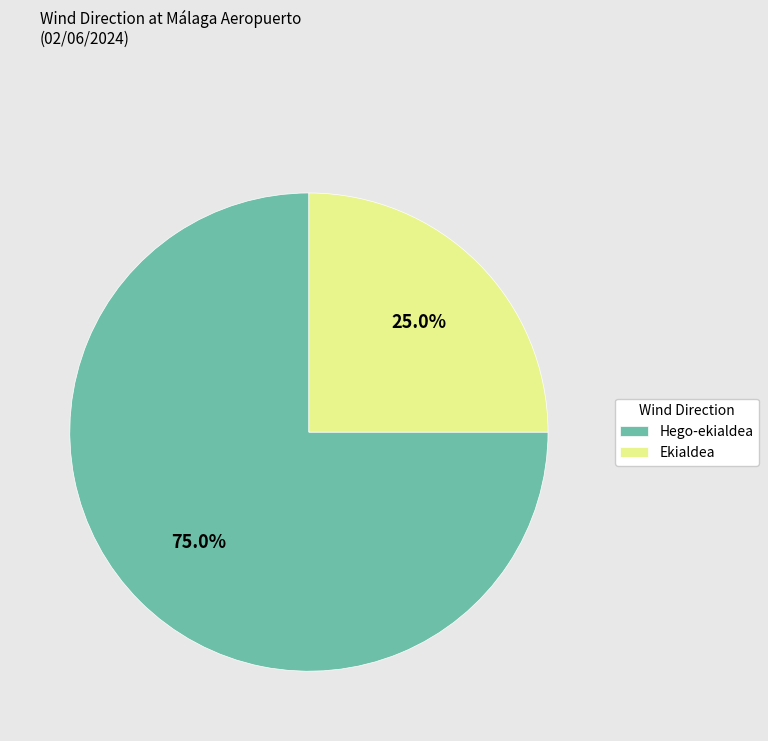

How many segments does this pie chart have?

2